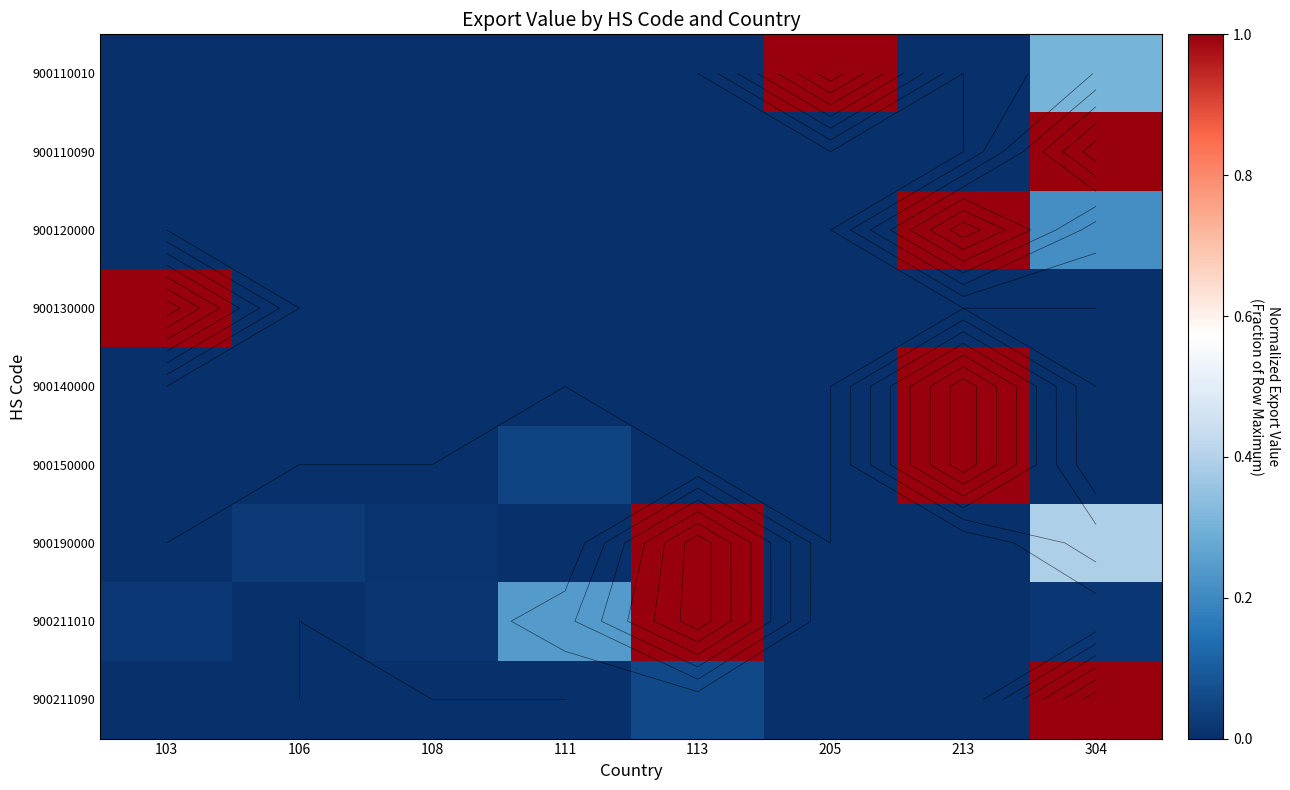

Rank the series at 108 from lowest to highest value.

900110010, 900110090, 900120000, 900130000, 900140000, 900150000, 900211090, 900190000, 900211010